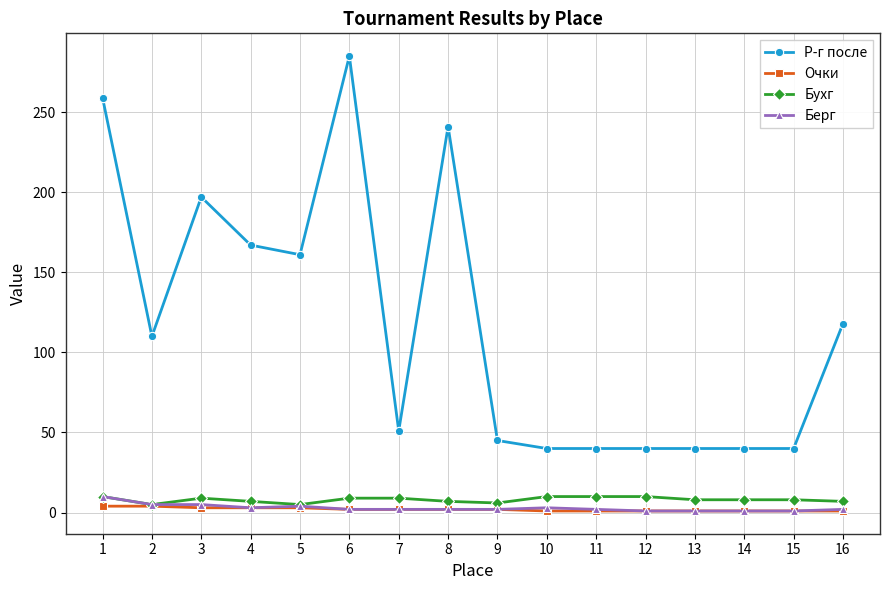

True or false: Р-г после and Бухг cross at least once.

False